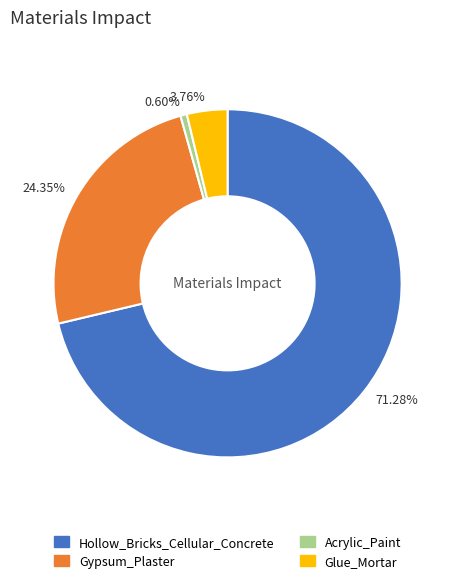

To the nearest percent, what is the combined percentage of Hollow_Bricks_Cellular_Concrete and Acrylic_Paint?

72%